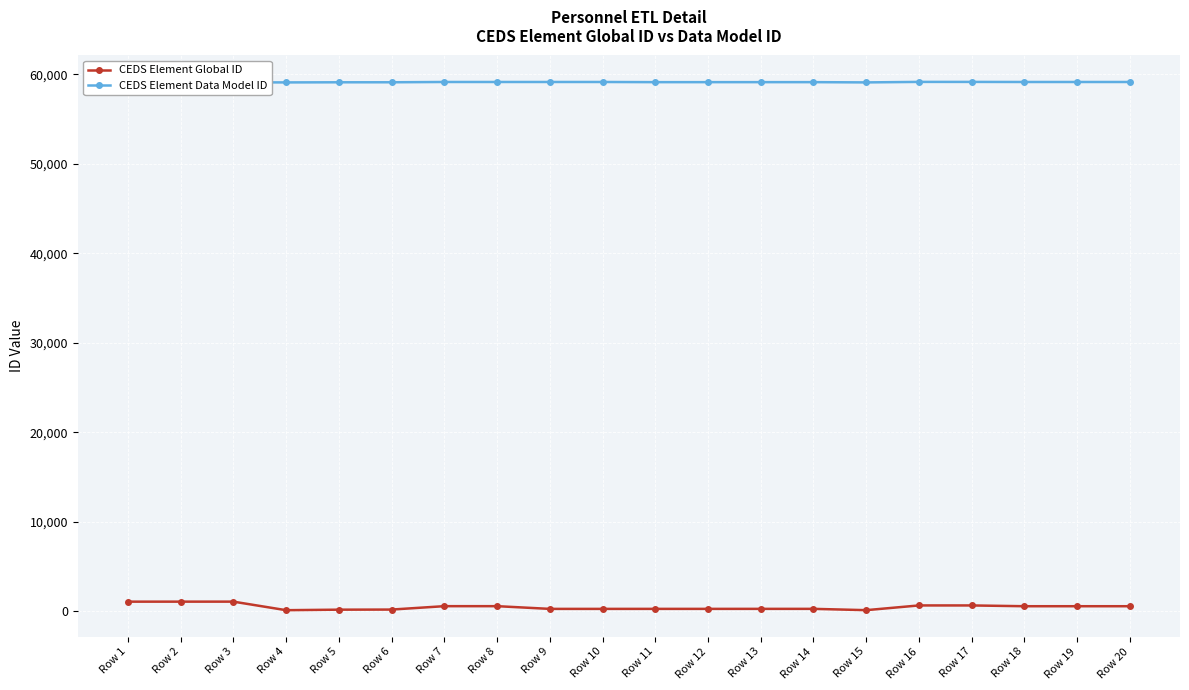

What is the value of the CEDS Element Global ID point at the 20th from the left?

558